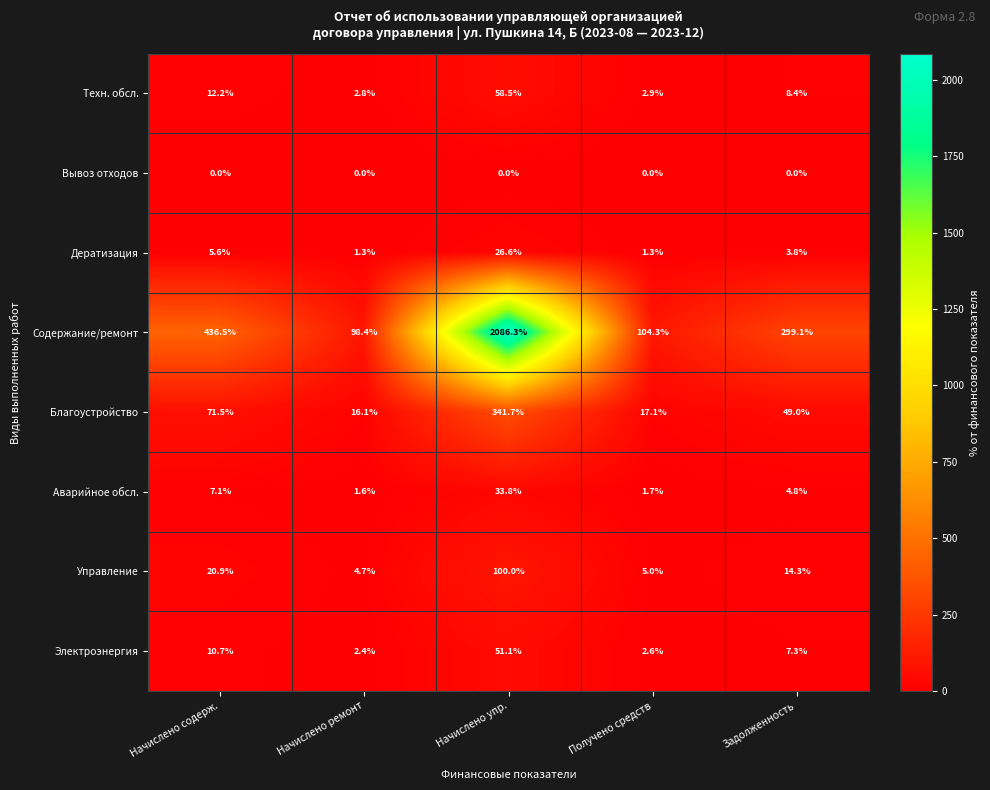

What is the sum of the Дератизация values at Начислено содерж. and Начислено ремонт?

6.9